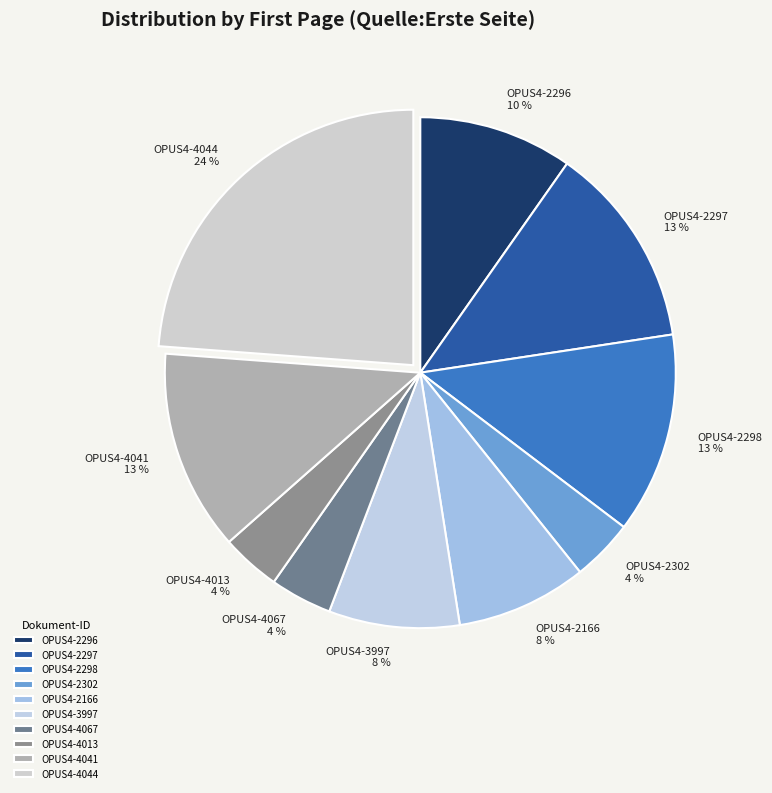

What is the largest slice in the pie chart?

OPUS4-4044